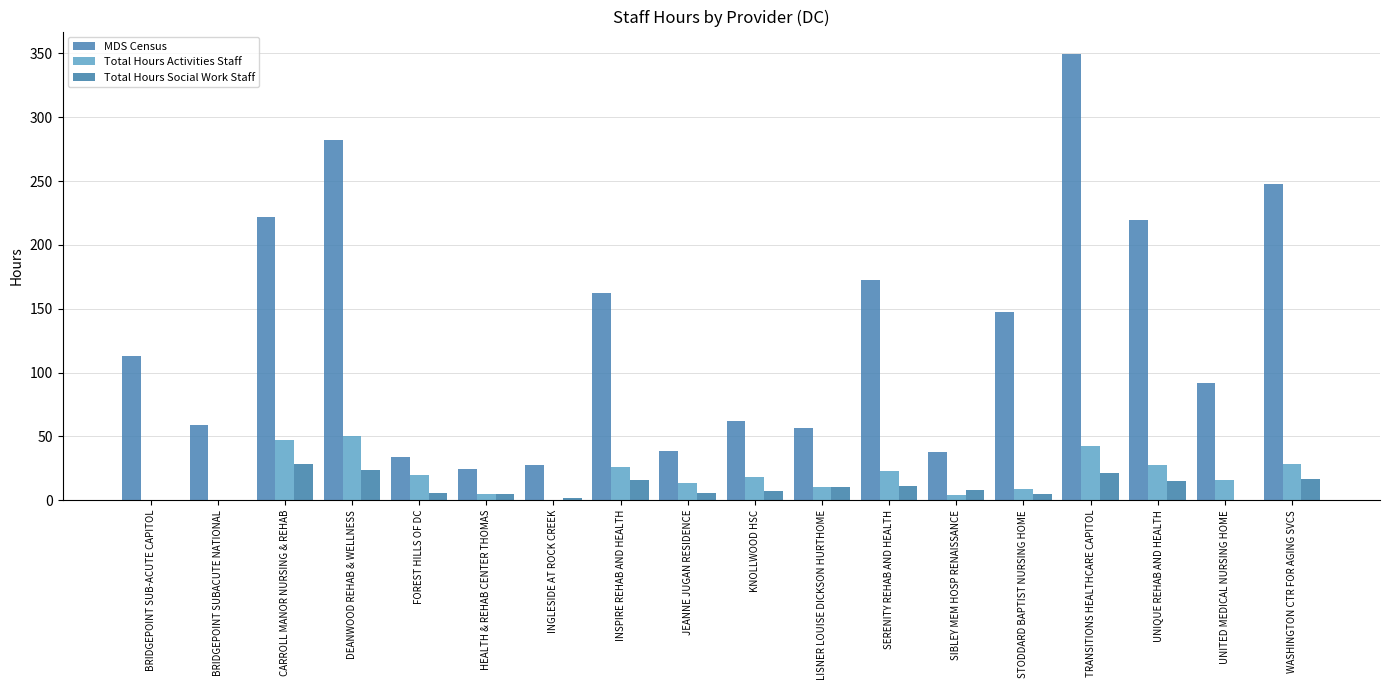

Which series has the largest range (max minus min)?

MDS Census